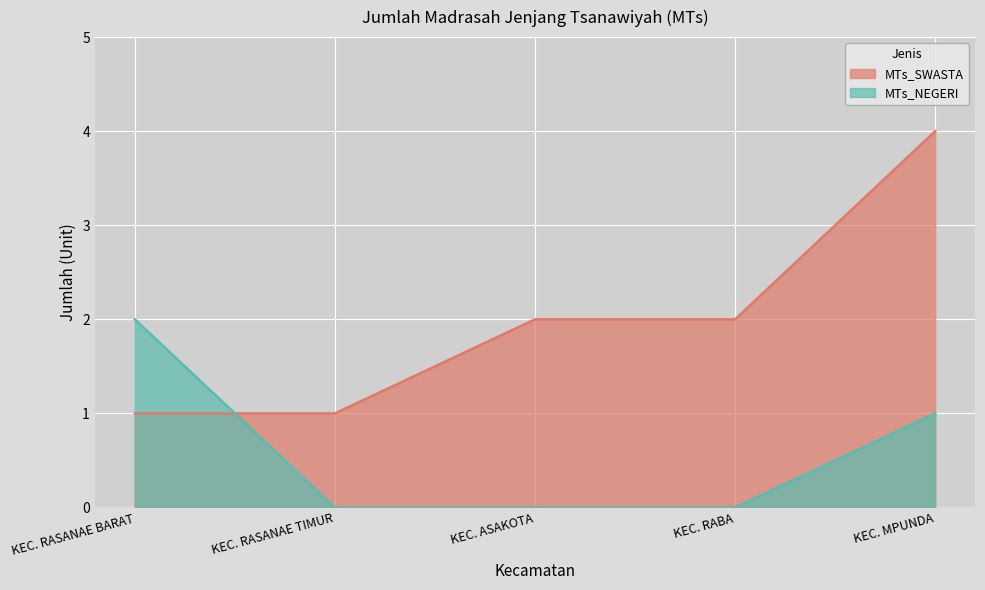

Rank the series by their average value, from highest to lowest.

MTs_SWASTA, MTs_NEGERI